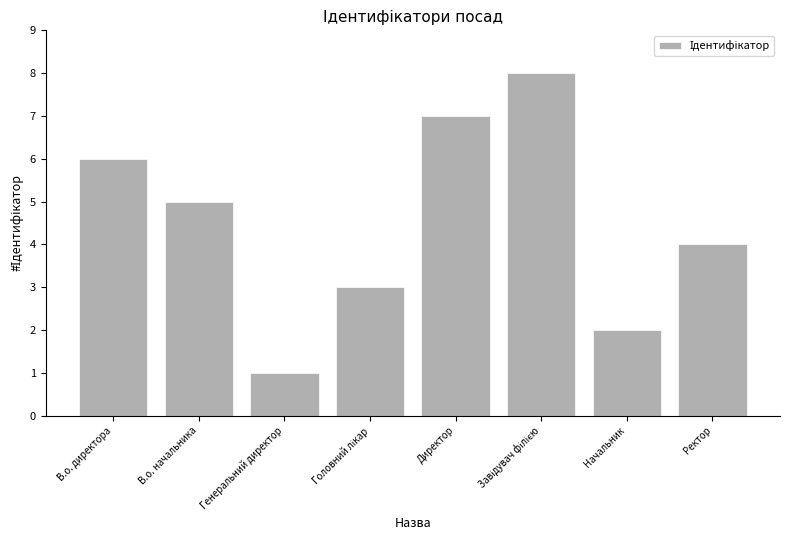

The value at Директор is 7. True or false?

True